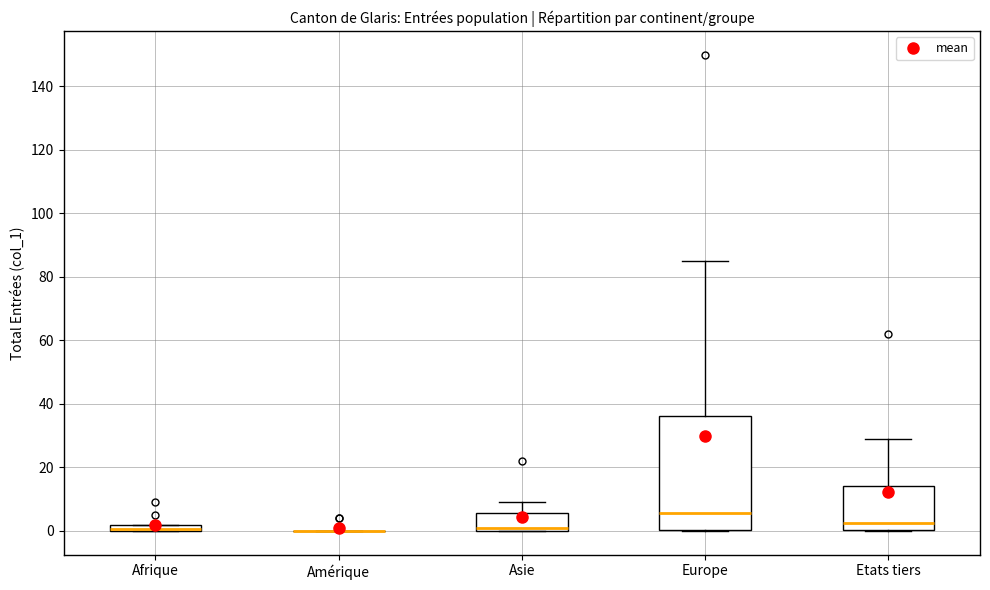

Comparing the boxes themselves (not the whiskers), which one is the tallest?

Europe